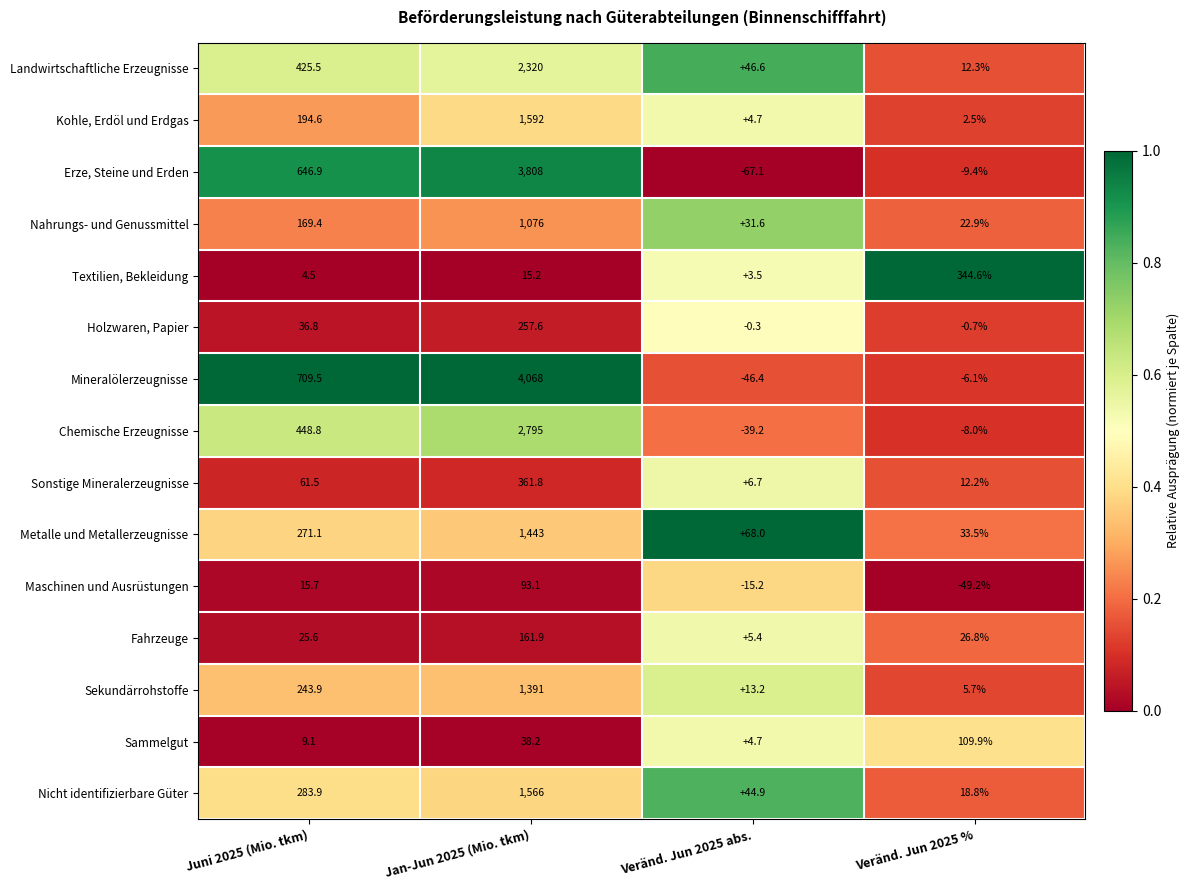

Rank the series at Juni 2025 (Mio. tkm) from lowest to highest value.

Textilien, Bekleidung, Sammelgut, Maschinen und Ausrüstungen, Fahrzeuge, Holzwaren, Papier, Sonstige Mineralerzeugnisse, Nahrungs- und Genussmittel, Kohle, Erdöl und Erdgas, Sekundärrohstoffe, Metalle und Metallerzeugnisse, Nicht identifizierbare Güter, Landwirtschaftliche Erzeugnisse, Chemische Erzeugnisse, Erze, Steine und Erden, Mineralölerzeugnisse